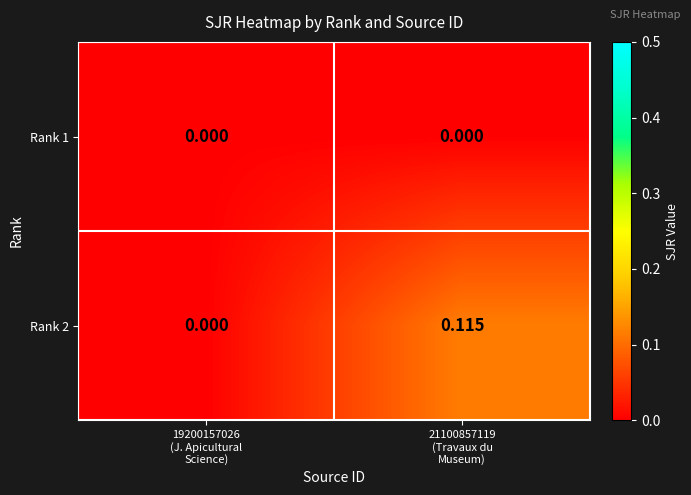

Which series has the largest total across all categories?

Rank 2